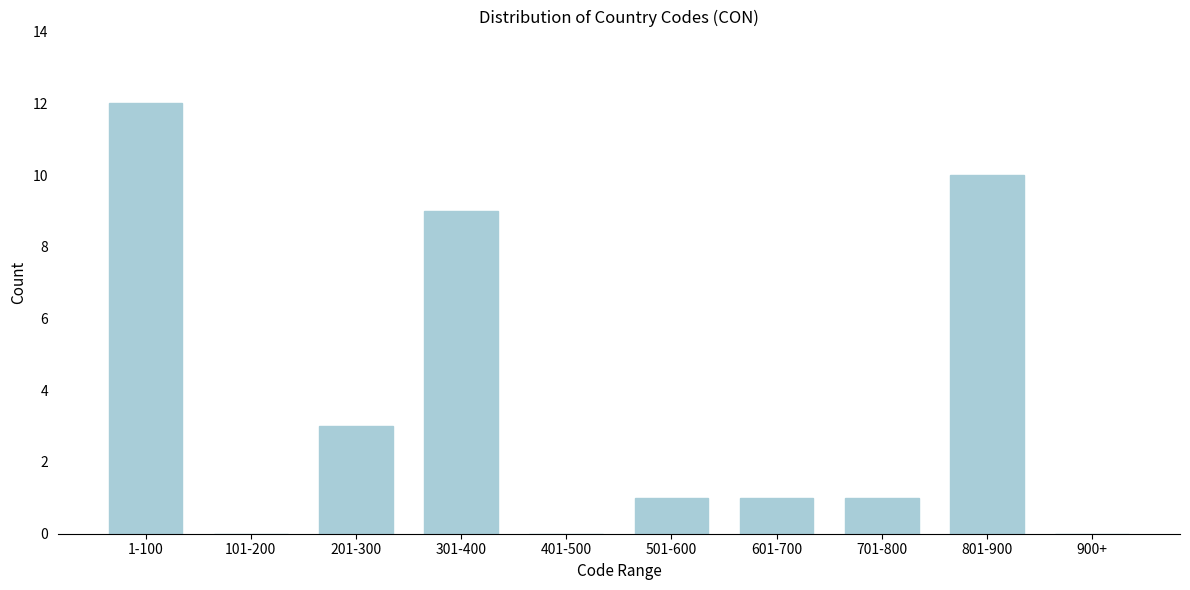

Reading left to right, transcribe all the data shown in this chart.

1-100=12	101-200=0	201-300=3	301-400=9	401-500=0	501-600=1	601-700=1	701-800=1	801-900=10	900+=0